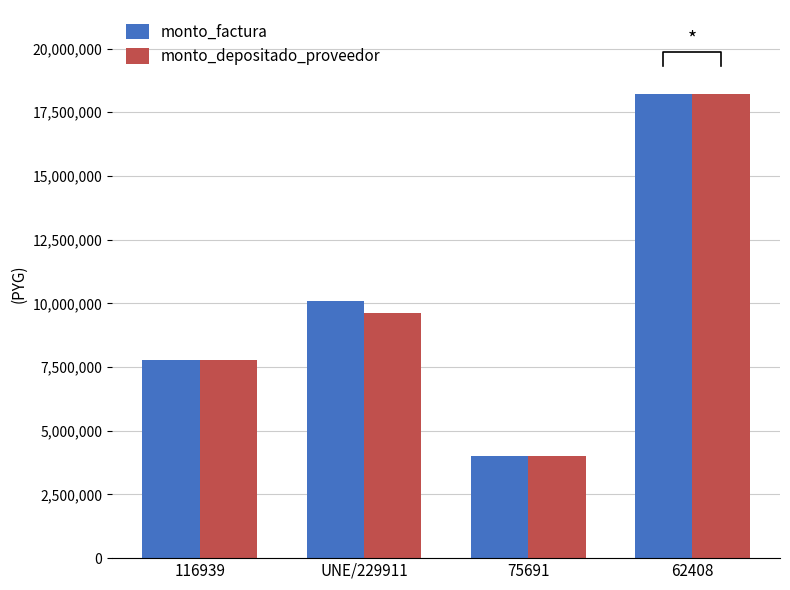

How many bars are there in each group?

2